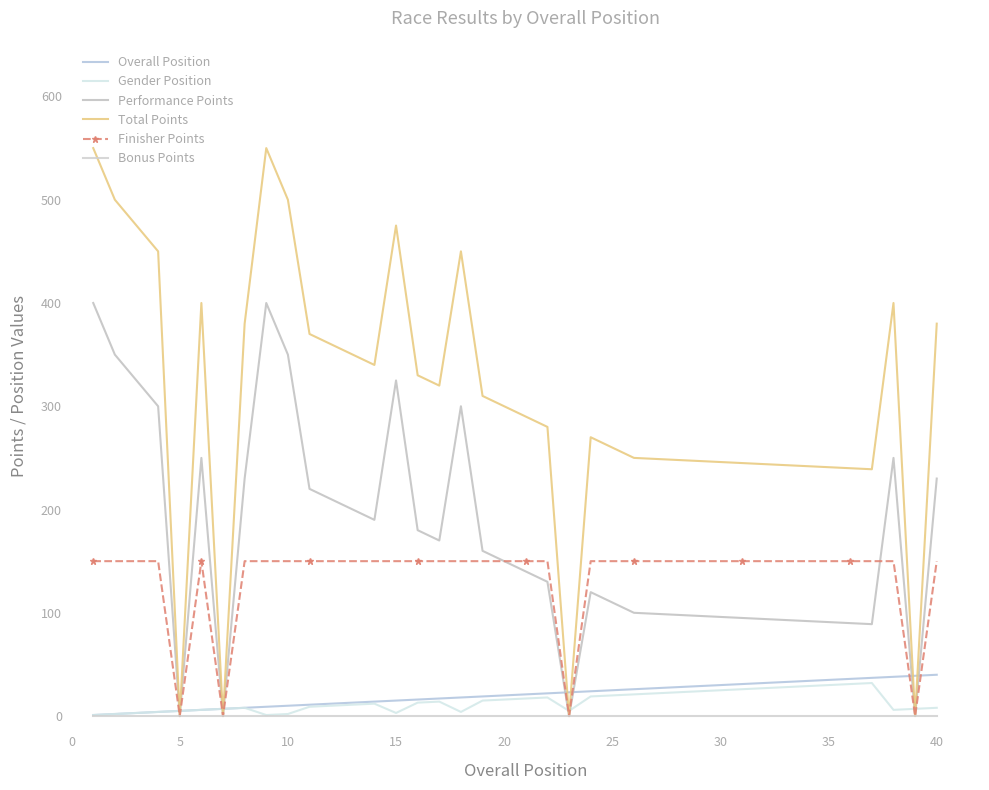

Which series has the widest spread of values?

Total Points